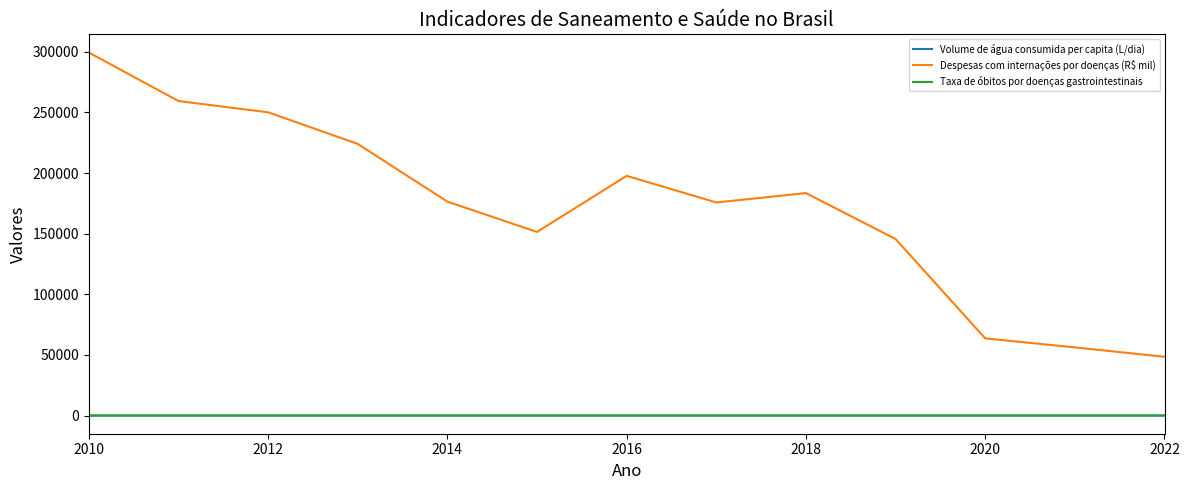

True or false: Despesas com internações por doenças (R$ mil) and Volume de água consumida per capita (L/dia) cross at least once.

False